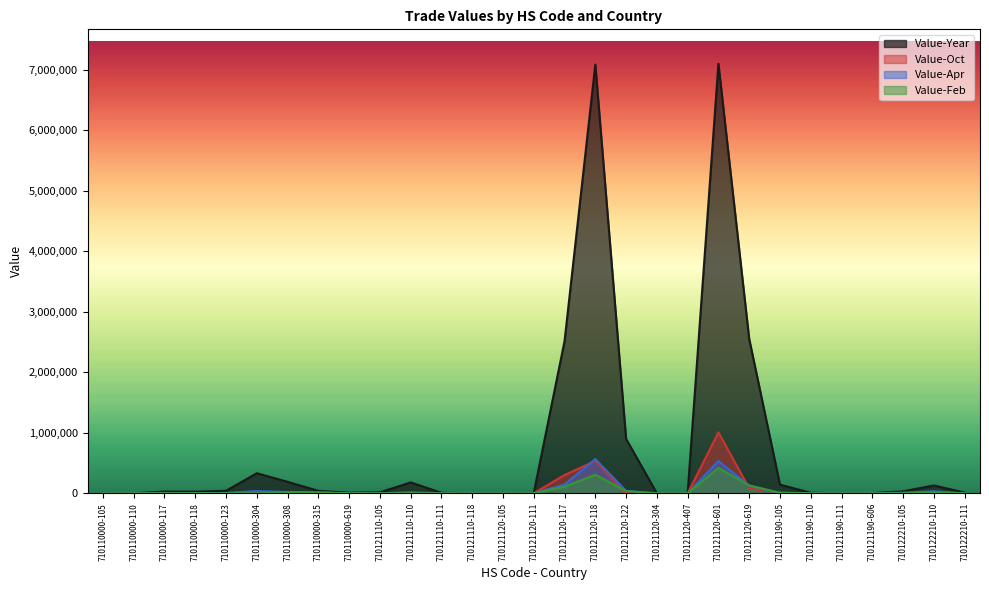

How many lines are shown in the chart?

4